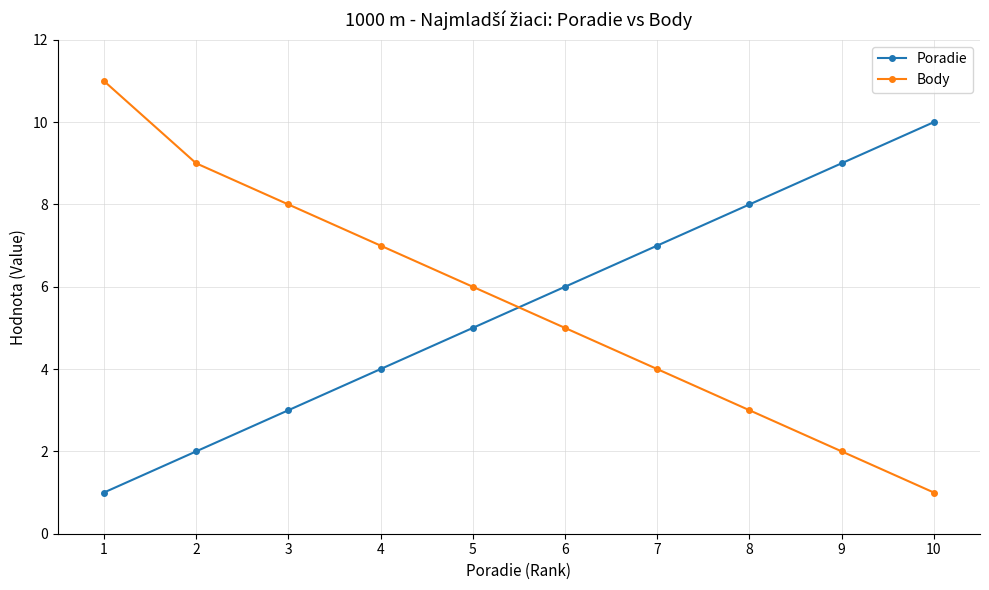

Is it true that Body equals 6 at 5?

True